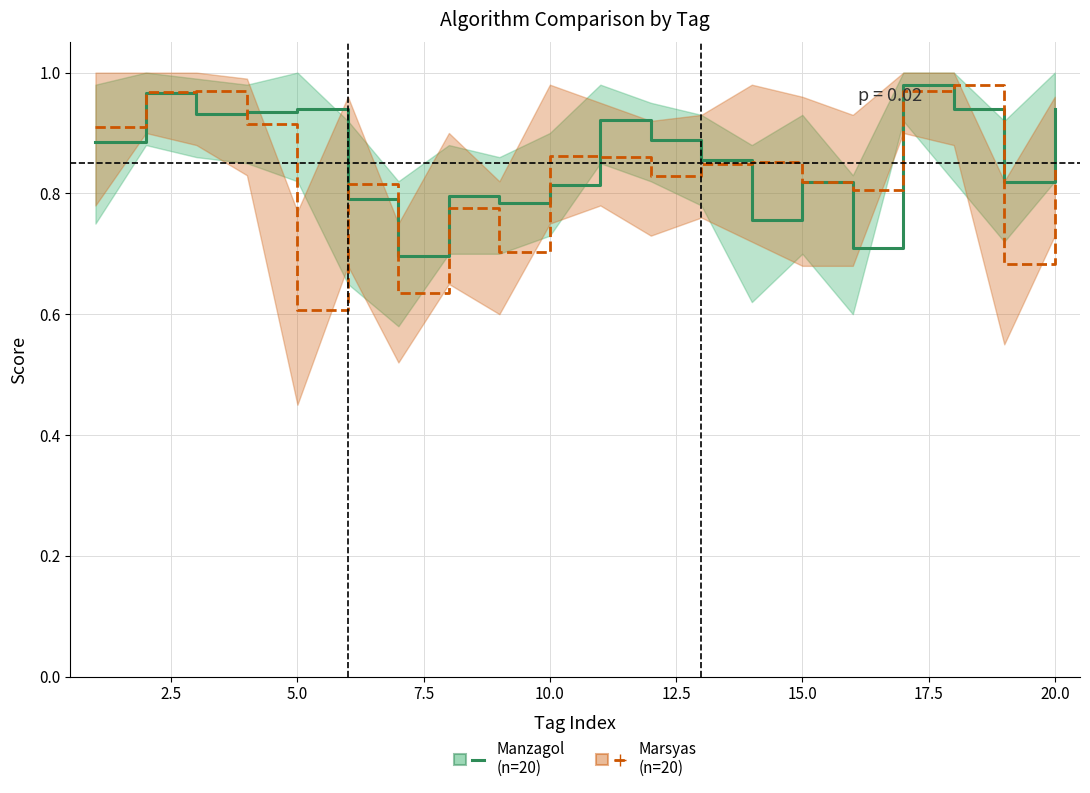

What is the difference between the maximum and second lowest values in the Marsyas series?

0.3